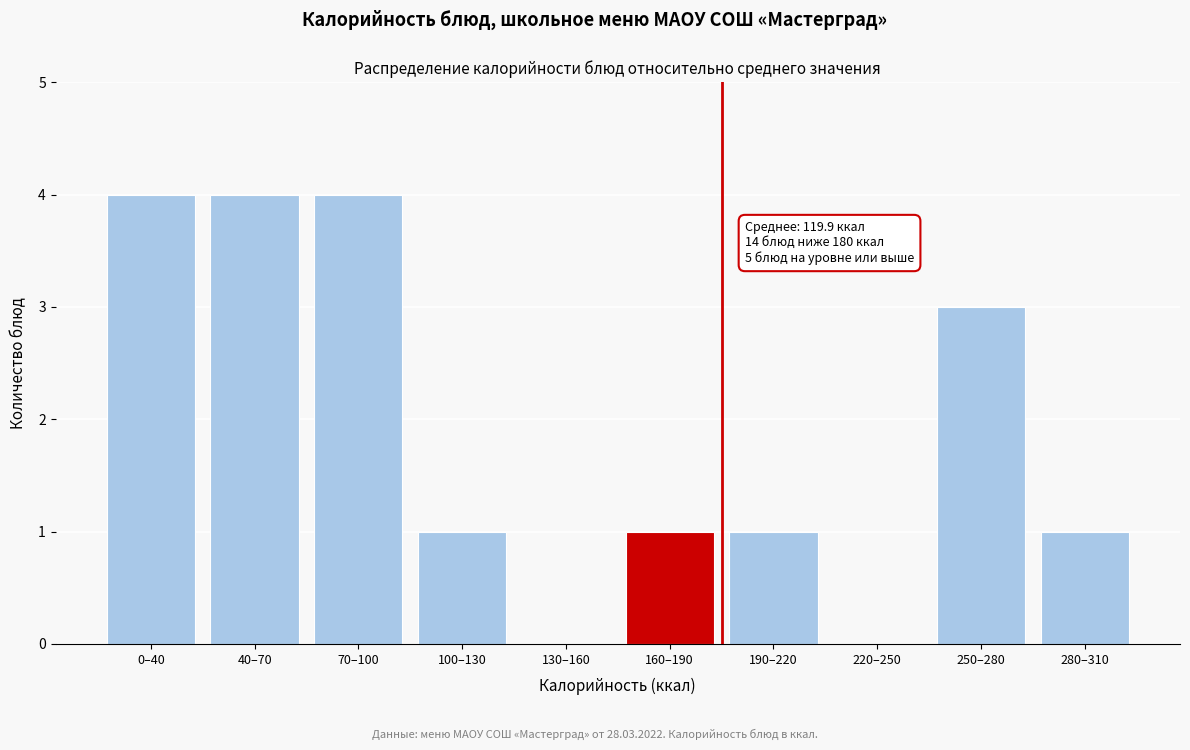

Reading left to right, extract all data points from this chart.

0–40=4	40–70=4	70–100=4	100–130=1	130–160=0	160–190=1	190–220=1	220–250=0	250–280=3	280–310=1